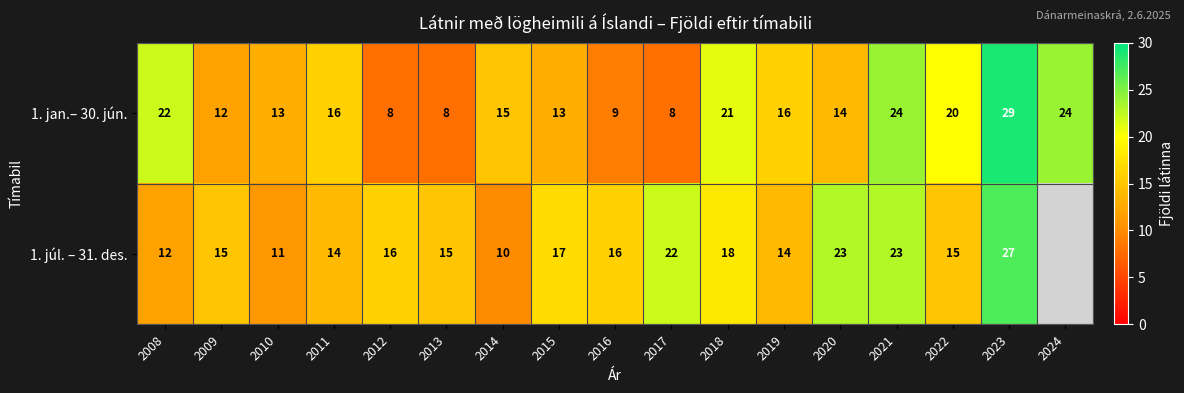

How many data points in 1. jan.– 30. jún. are less than 15?

8